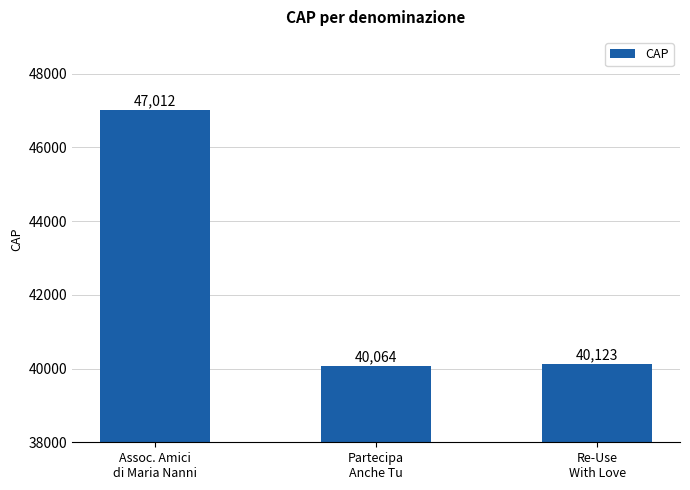

How many series are shown in this chart?

1